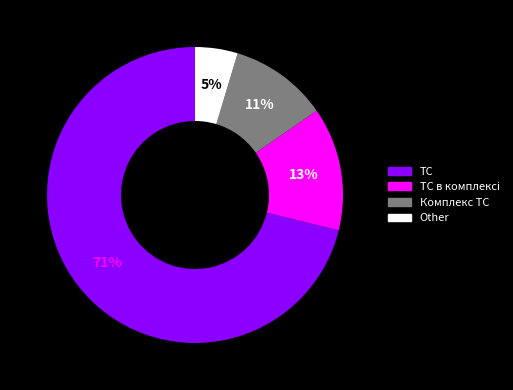

To the nearest percent, what is the average slice percentage?

25%